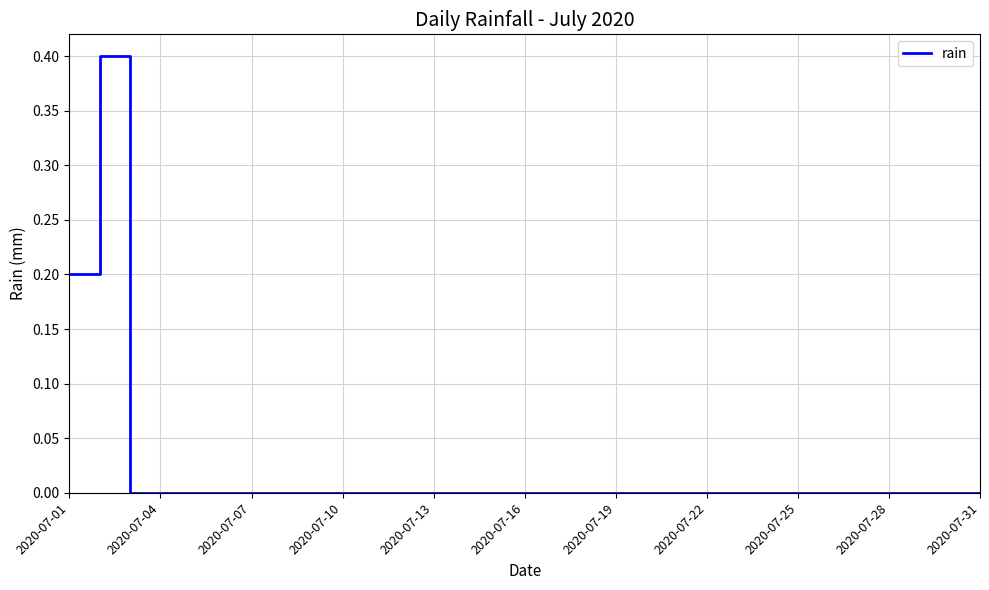

Does the chart display data point markers on the line(s)?

No